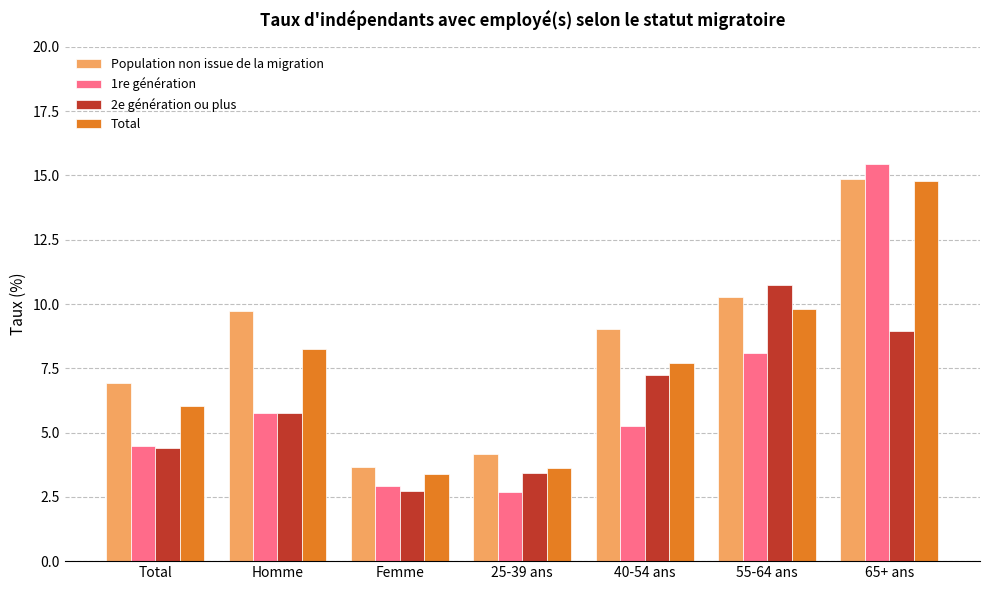

How many bars are there in each group?

4